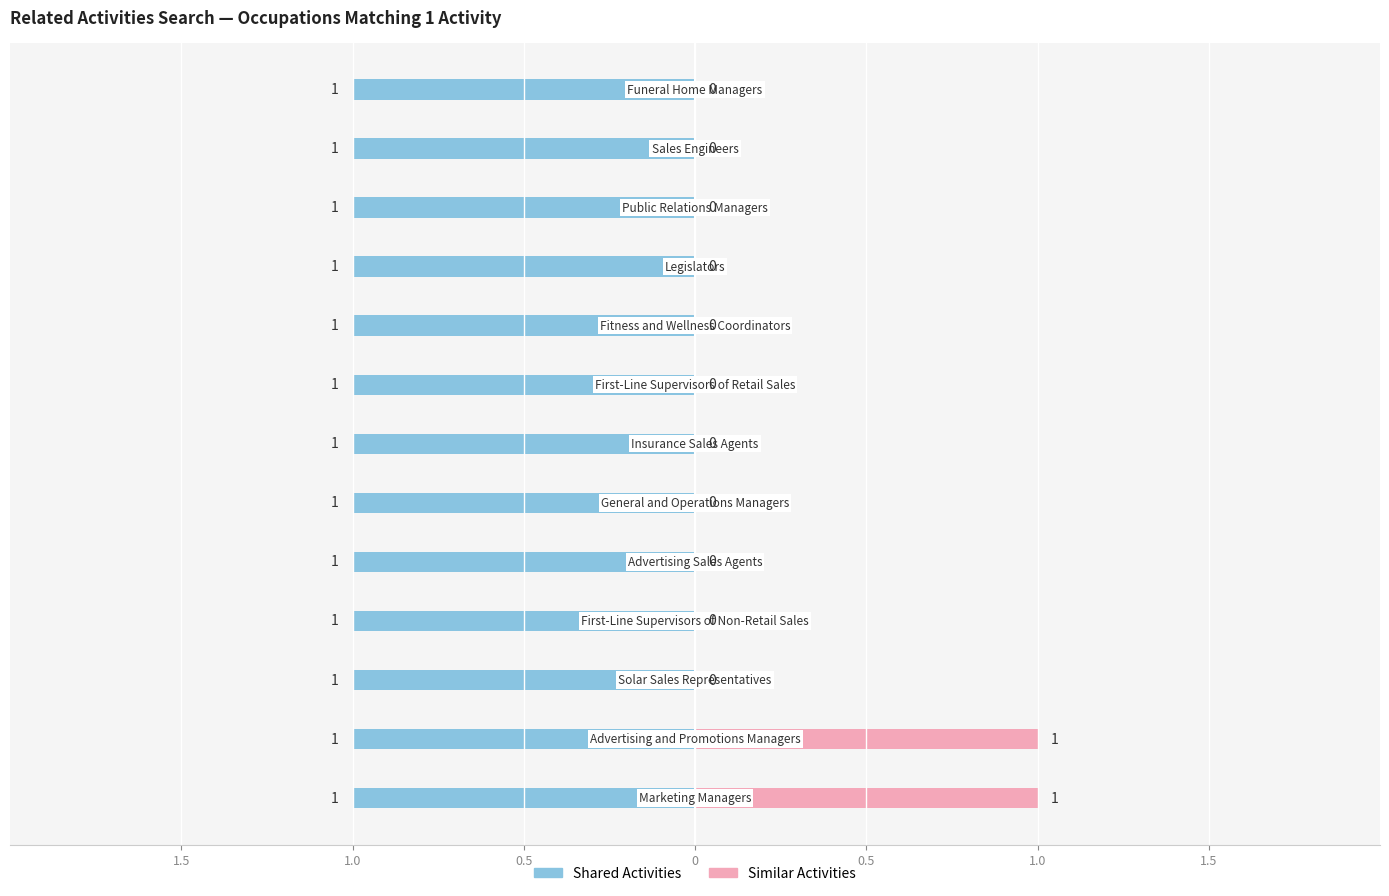

At 1.5, list the series in order from smallest to largest.

Shared Activities, Similar Activities